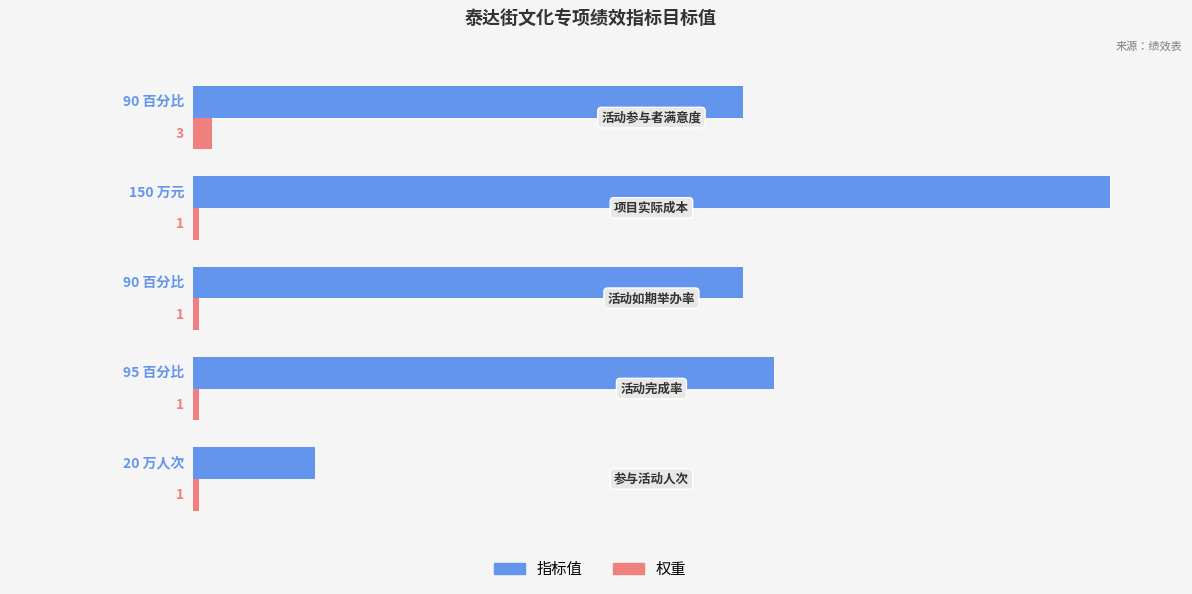

Which series has the largest range (max minus min)?

指标值